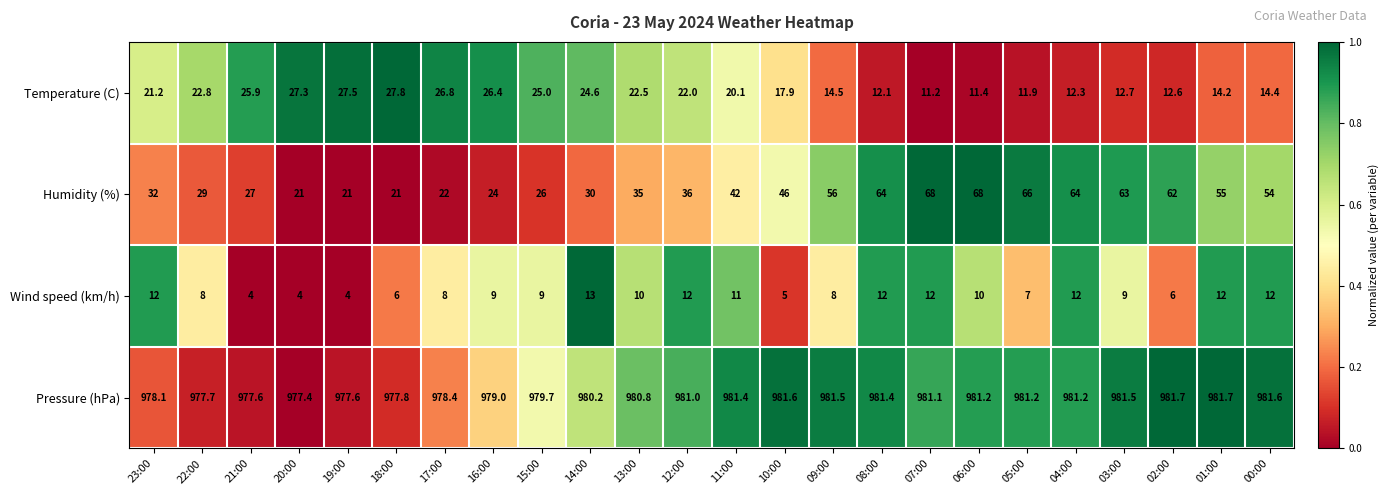

What is the difference between the highest and lowest values at 09:00?

973.5